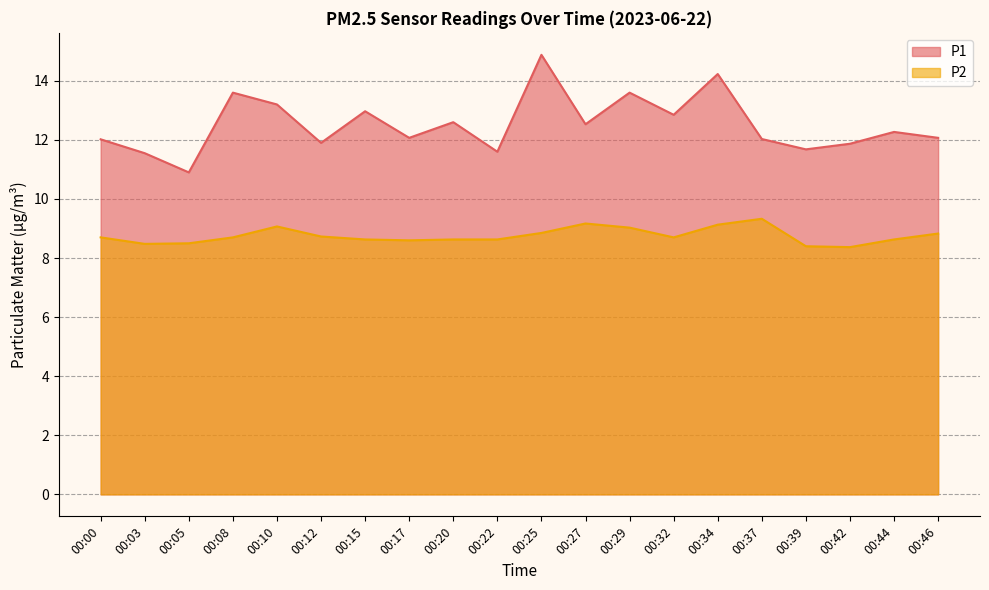

What is the sum of all P2 values?

175.1